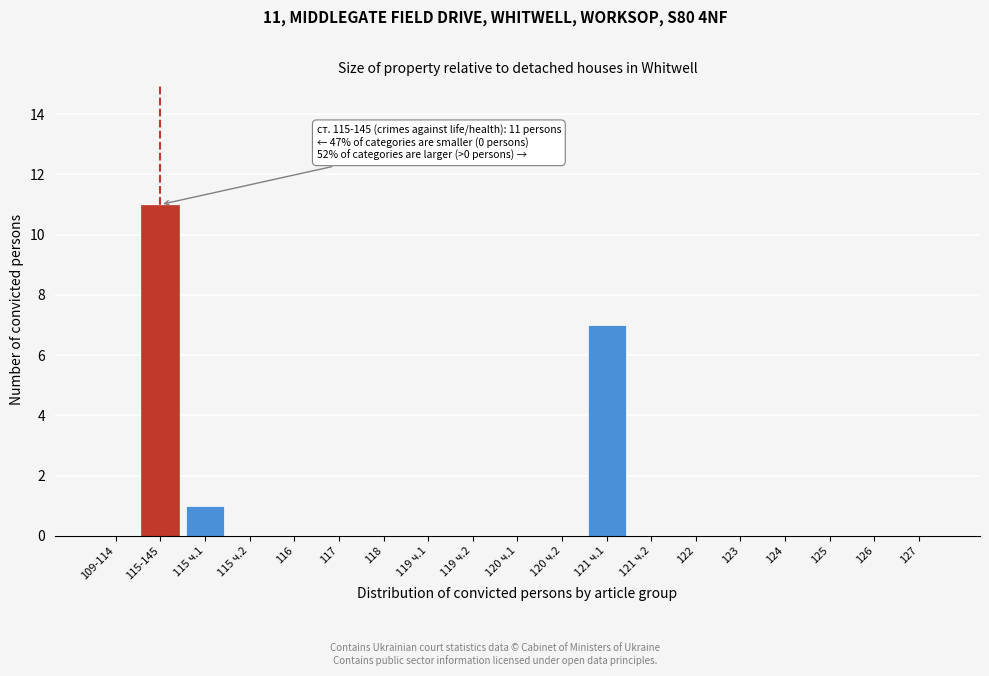

Reading right to left, transcribe all the data shown in this chart.

127=0	126=0	125=0	124=0	123=0	122=0	121 ч.2=0	121 ч.1=7	120 ч.2=0	120 ч.1=0	119 ч.2=0	119 ч.1=0	118=0	117=0	116=0	115 ч.2=0	115 ч.1=1	115-145=11	109-114=0